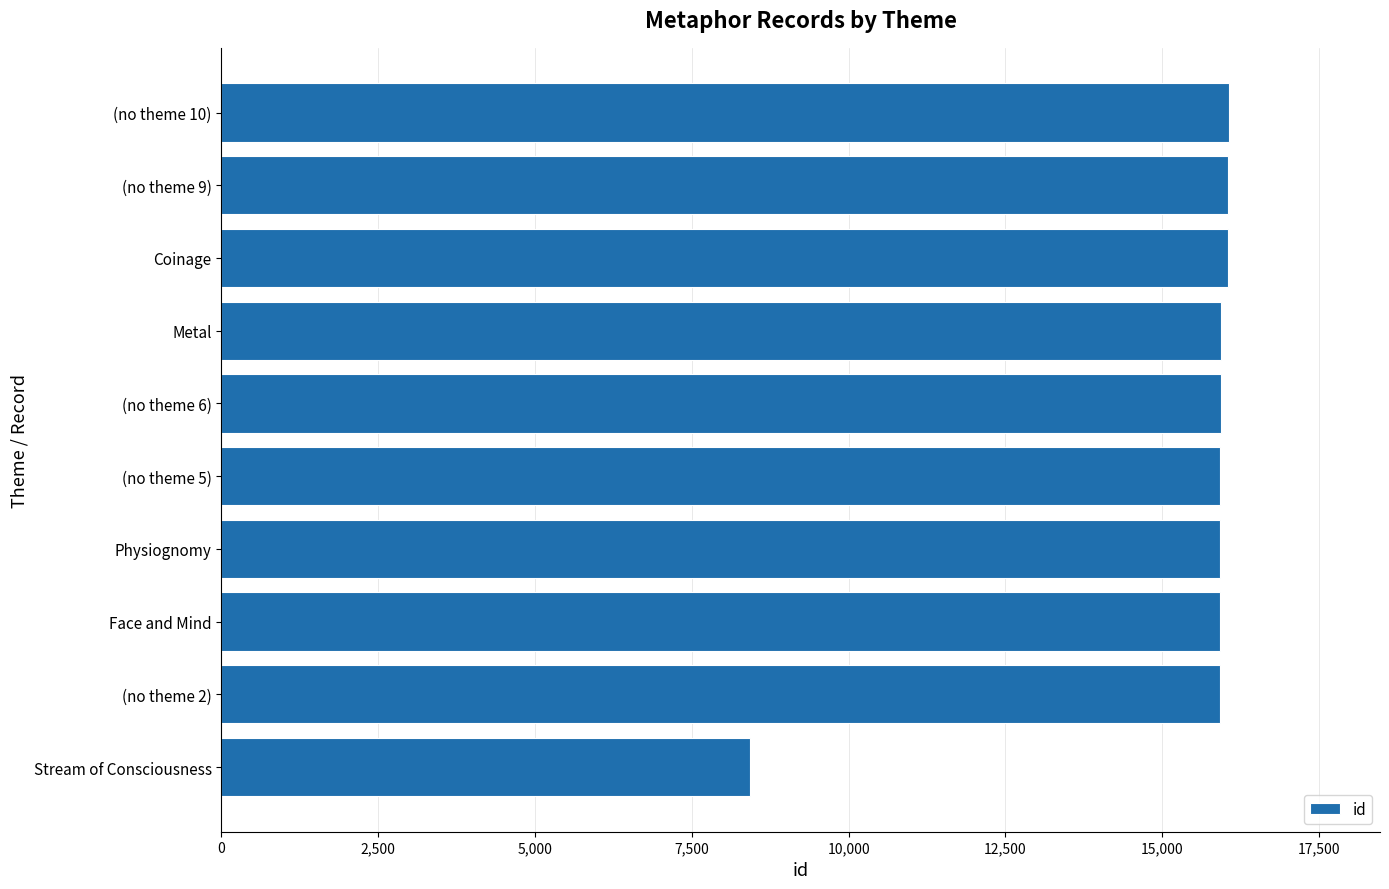

Approximately how many times larger is the value at (no theme 9) compared to Coinage?

1.0